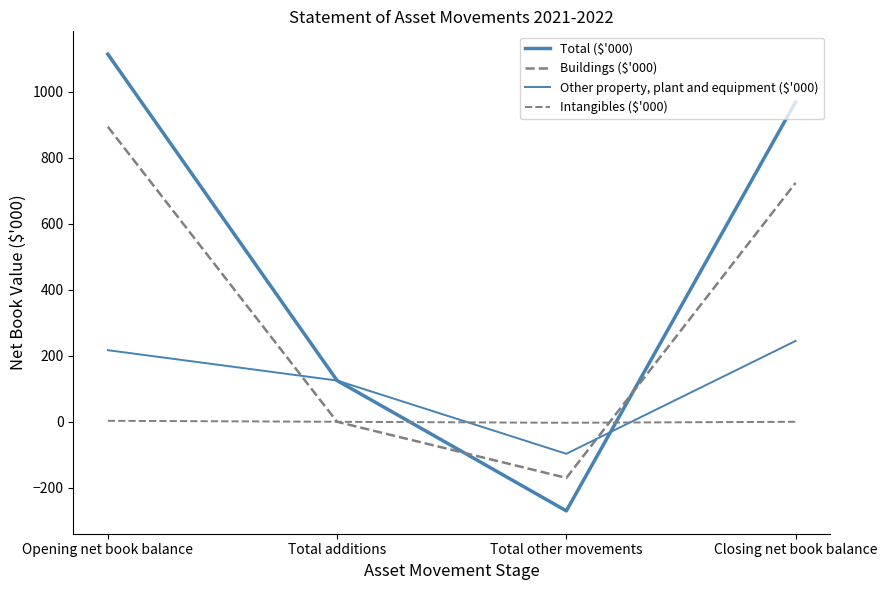

How many data points in Other property, plant and equipment ($'000) are above 217?

1